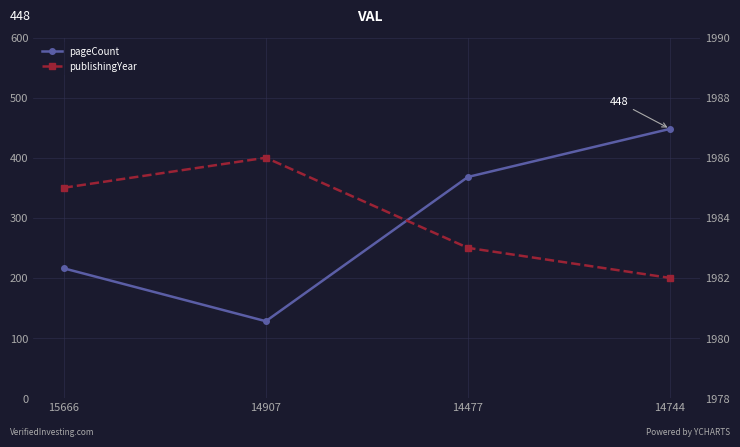

How many lines are shown in the chart?

2